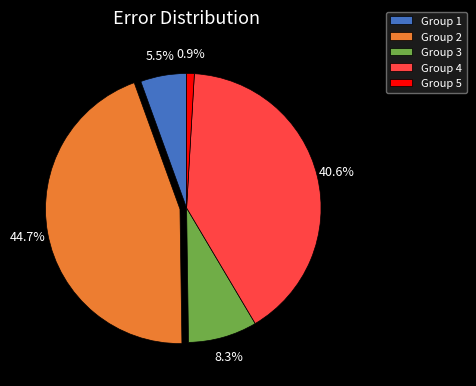

Combined, do Group 2 and Group 5 account for over 50%?

No